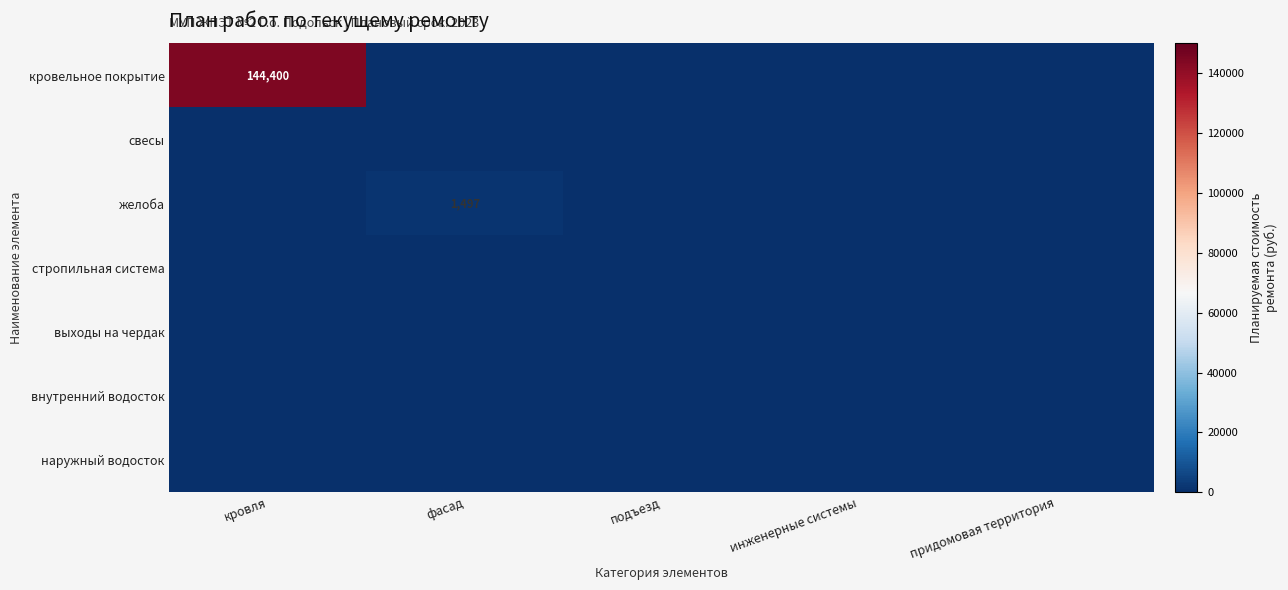

Between кровля and фасад, which series saw the biggest shift?

кровельное покрытие